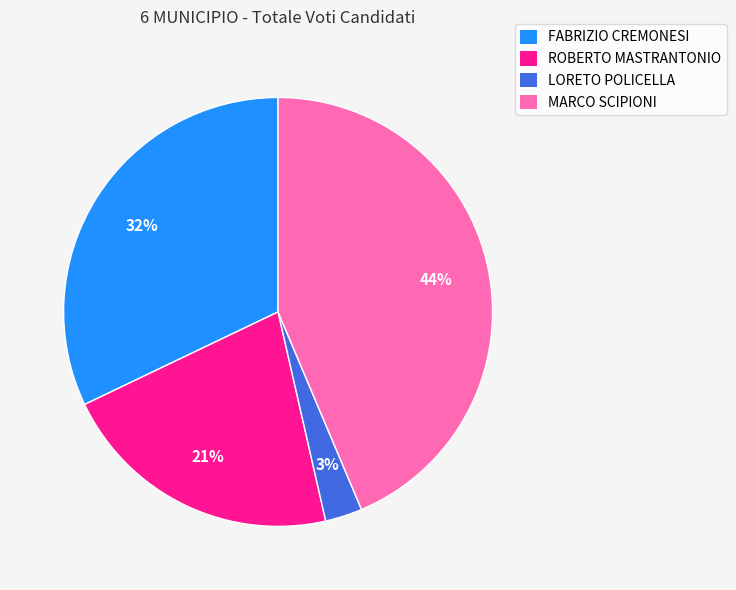

Count the number of slices in the pie.

4